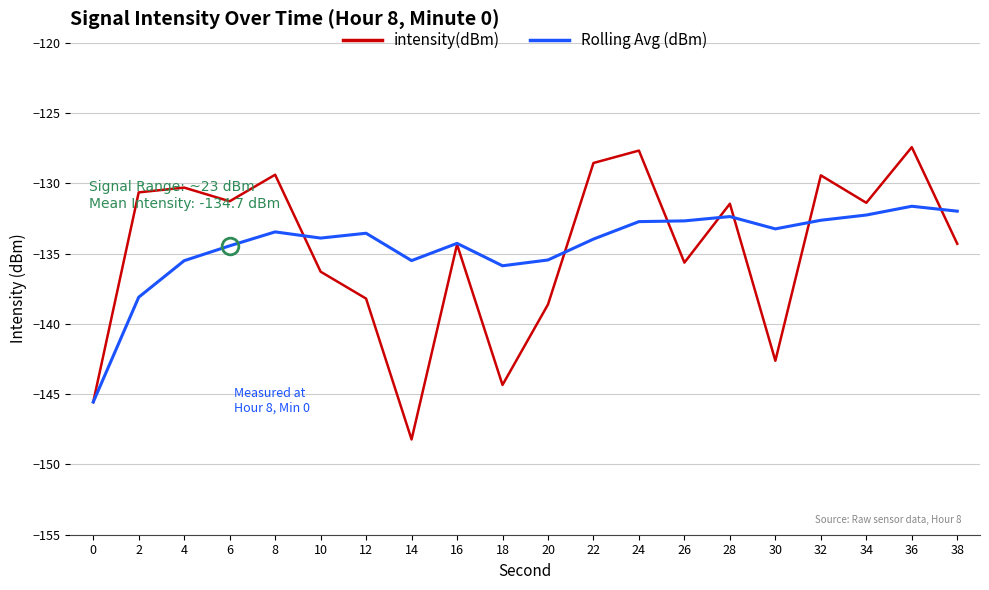

At which category is the sum across all series the highest?

36